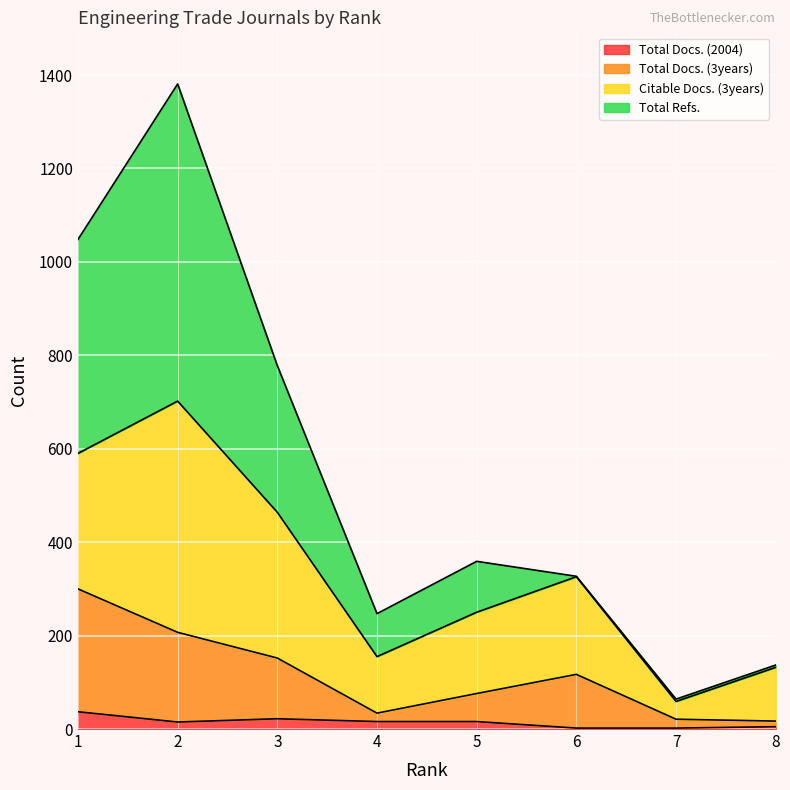

Which label corresponds to the smallest value in the chart?

6